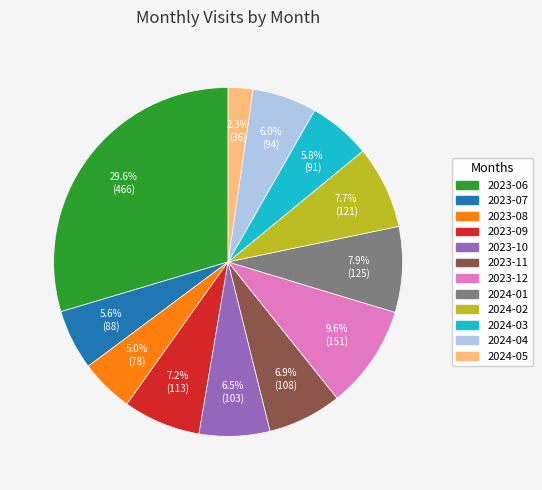

Is 2023-11 the majority of the pie?

No